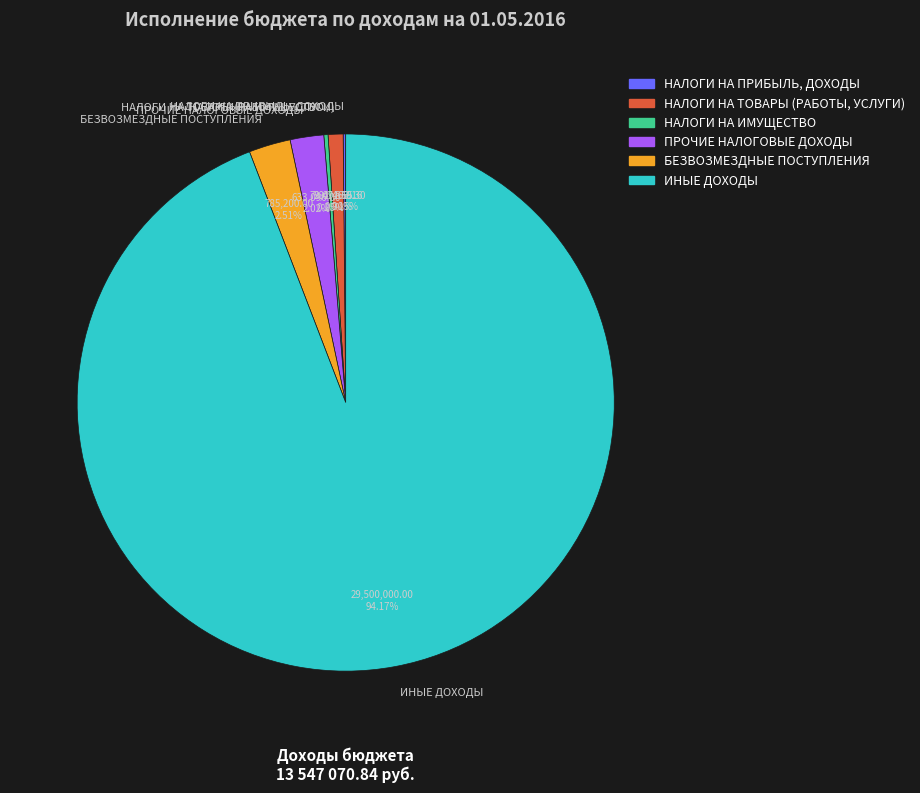

Which category has the biggest portion of the pie?

ИНЫЕ ДОХОДЫ